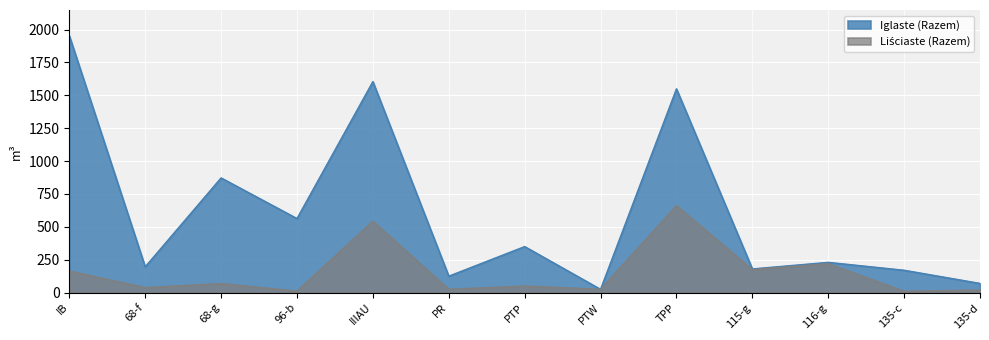

True or false: Liściaste (Razem) and Iglaste (Razem) cross at least once.

False